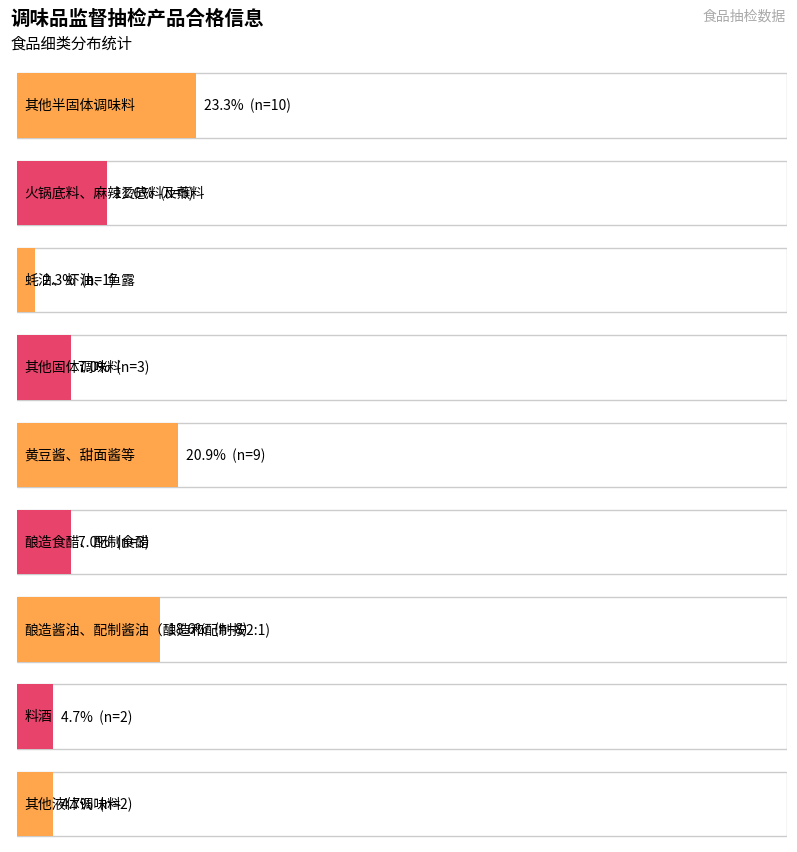

Approximately how many times larger is the value at 3 compared to 4?

0.3